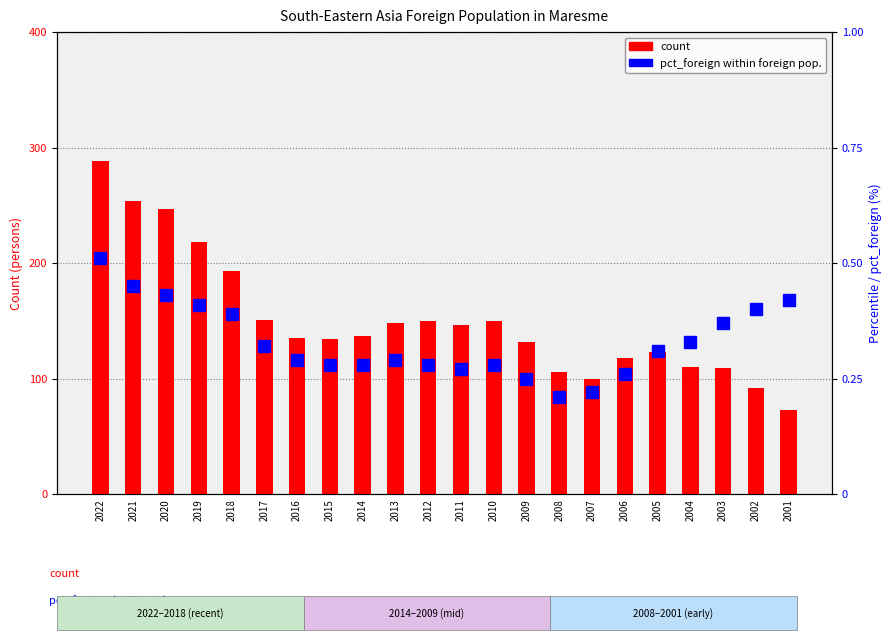

True or false: pct_foreign has a value of 0.5 at 2022.

True